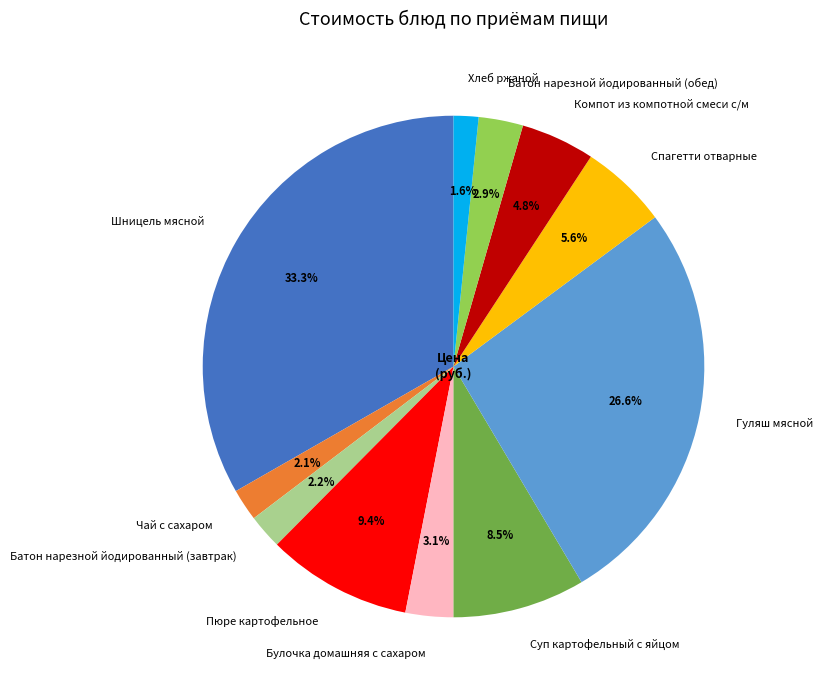

Does Булочка домашняя с сахаром represent more than half of the total?

No